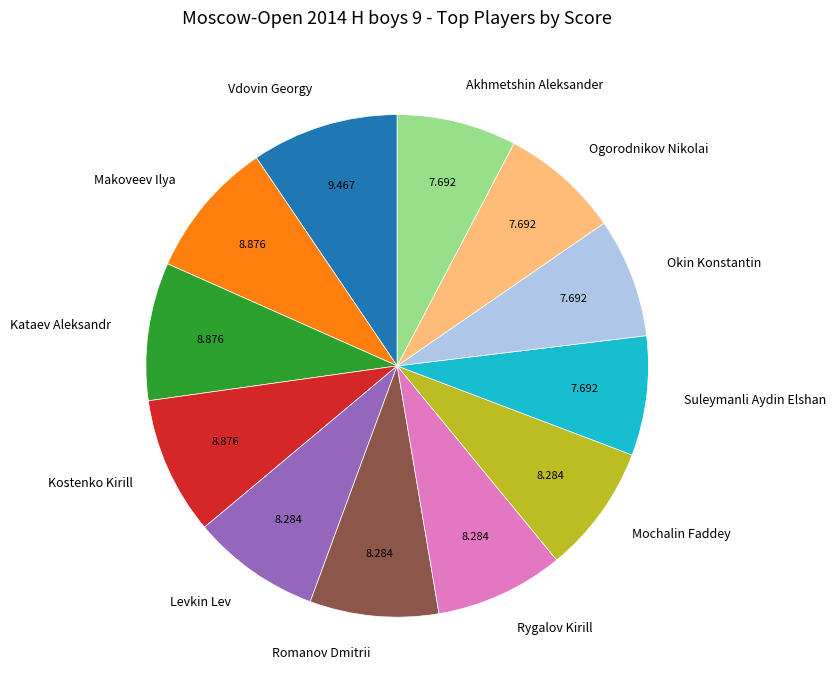

Which category has the biggest portion of the pie?

Vdovin Georgy